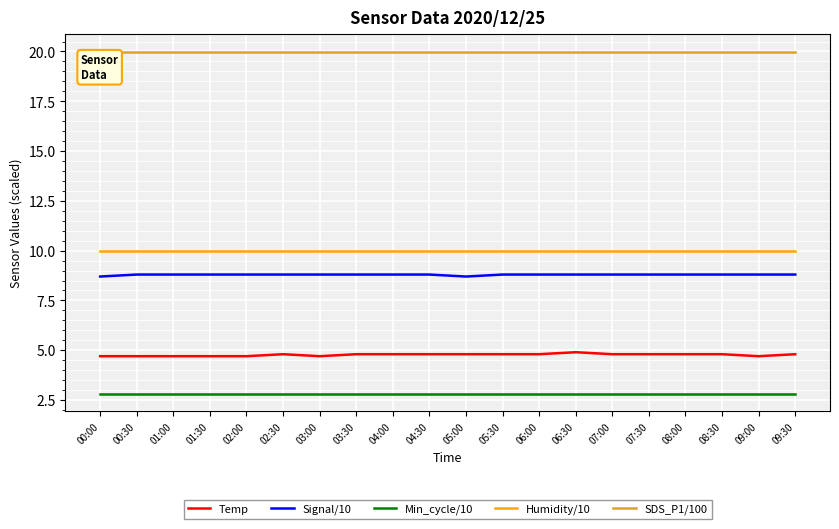

Reading right to left, transcribe all the data shown in this chart.

Temp: 09:30=4.8	09:00=4.7	08:30=4.8	08:00=4.8	07:30=4.8	07:00=4.8	06:30=4.9	06:00=4.8	05:30=4.8	05:00=4.8	04:30=4.8	04:00=4.8	03:30=4.8	03:00=4.7	02:30=4.8	02:00=4.7	01:30=4.7	01:00=4.7	00:30=4.7	00:00=4.7
Signal/10: 09:30=8.8	09:00=8.8	08:30=8.8	08:00=8.8	07:30=8.8	07:00=8.8	06:30=8.8	06:00=8.8	05:30=8.8	05:00=8.7	04:30=8.8	04:00=8.8	03:30=8.8	03:00=8.8	02:30=8.8	02:00=8.8	01:30=8.8	01:00=8.8	00:30=8.8	00:00=8.7
Min_cycle/10: 09:30=2.8	09:00=2.8	08:30=2.8	08:00=2.8	07:30=2.8	07:00=2.8	06:30=2.8	06:00=2.8	05:30=2.8	05:00=2.8	04:30=2.8	04:00=2.8	03:30=2.8	03:00=2.8	02:30=2.8	02:00=2.8	01:30=2.8	01:00=2.8	00:30=2.8	00:00=2.8
Humidity/10: 09:30=10.0	09:00=10.0	08:30=10.0	08:00=10.0	07:30=10.0	07:00=10.0	06:30=10.0	06:00=10.0	05:30=10.0	05:00=10.0	04:30=10.0	04:00=10.0	03:30=10.0	03:00=10.0	02:30=10.0	02:00=10.0	01:30=10.0	01:00=10.0	00:30=10.0	00:00=10.0
SDS_P1/100: 09:30=20.0	09:00=20.0	08:30=20.0	08:00=20.0	07:30=20.0	07:00=20.0	06:30=20.0	06:00=20.0	05:30=20.0	05:00=20.0	04:30=20.0	04:00=20.0	03:30=20.0	03:00=20.0	02:30=20.0	02:00=20.0	01:30=20.0	01:00=20.0	00:30=20.0	00:00=20.0